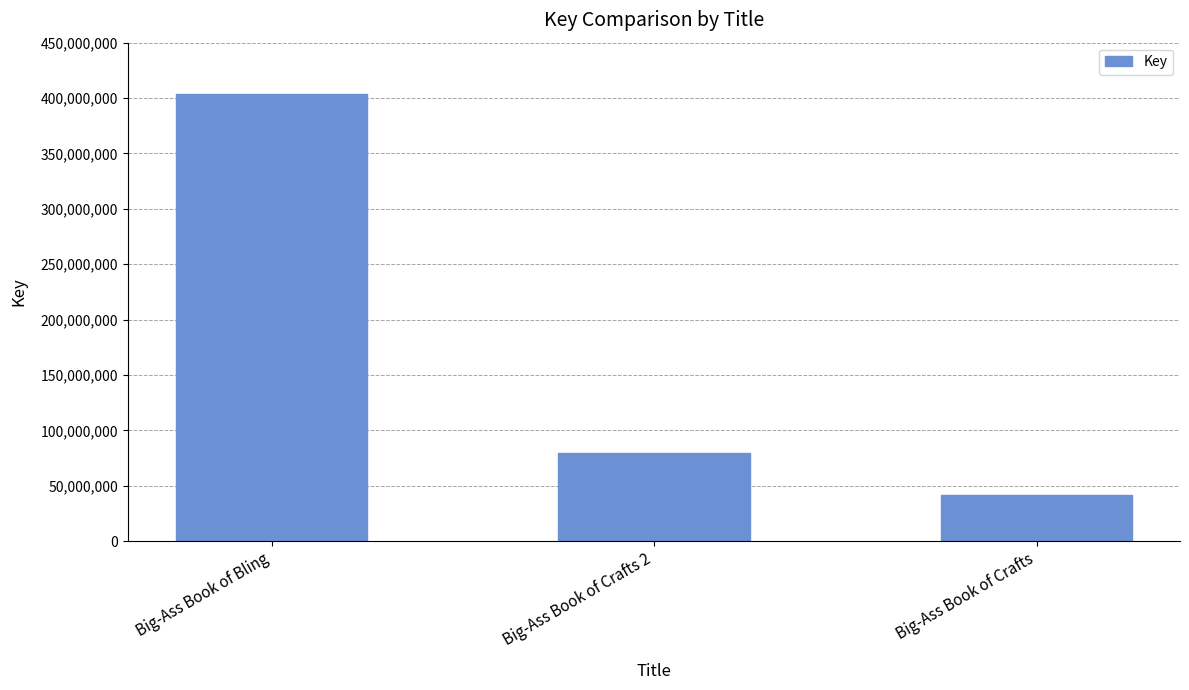

The chart shows a value of 403538892 at Big-Ass Book of Bling. True or false?

True